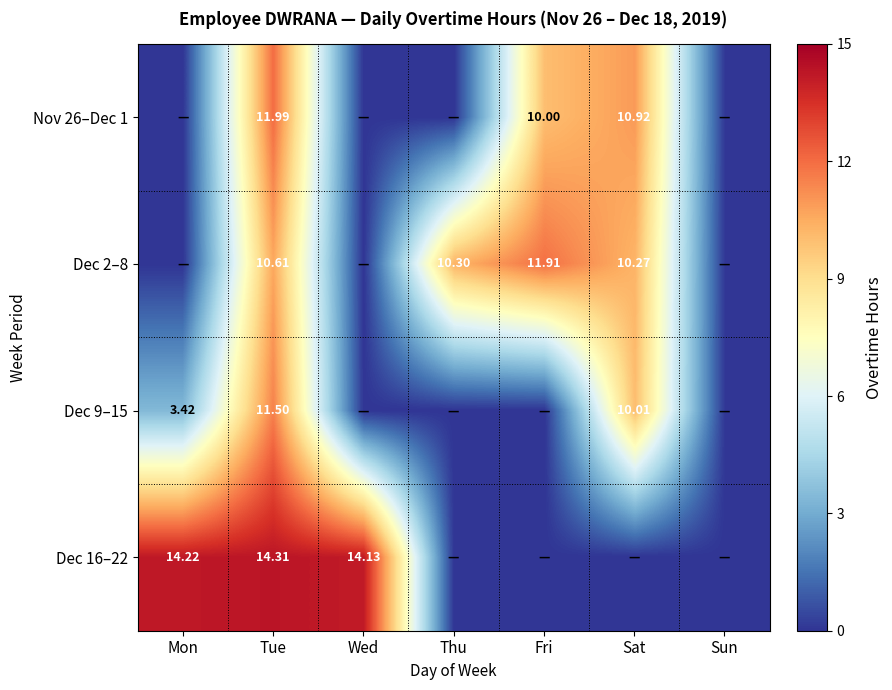

What is the approximate value of Dec 16–22 at Wed?

14.1